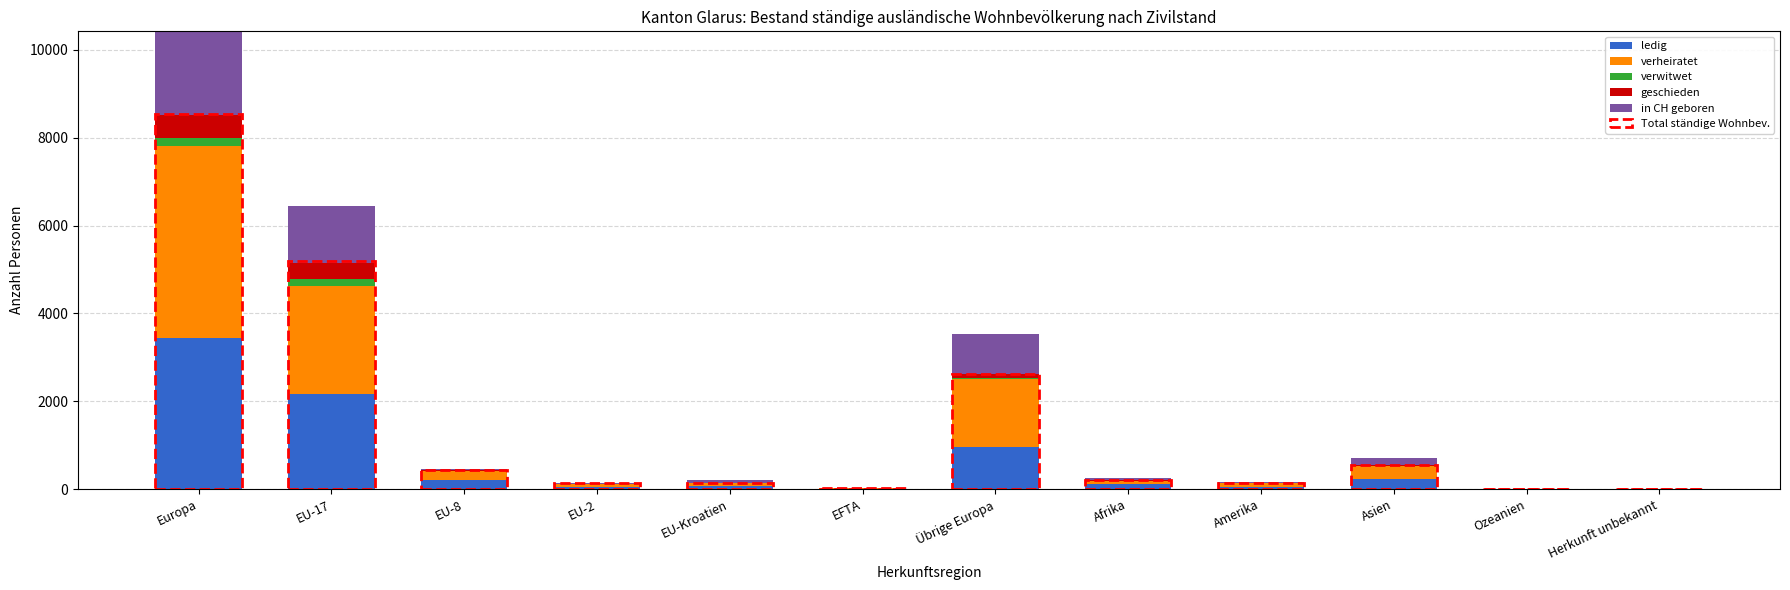

Which series changed the most between Ozeanien and Herkunft unbekannt?

ledig